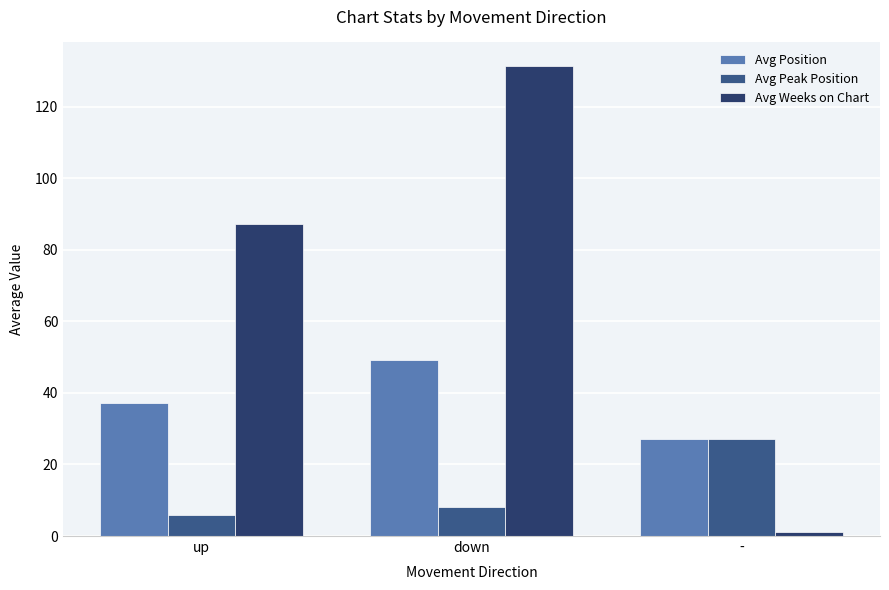

Are the bars grouped side by side (vs. stacked)?

Yes